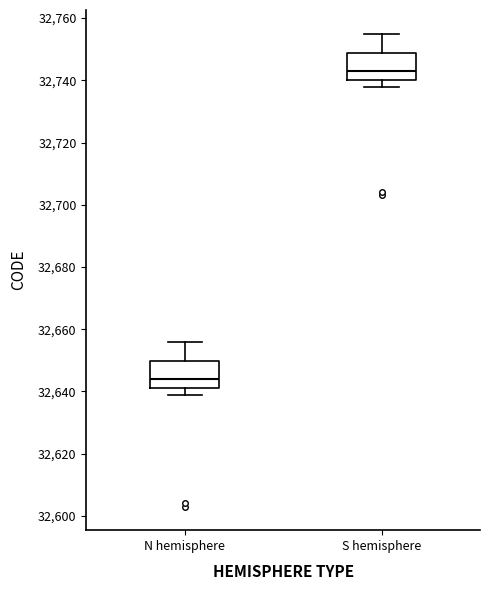

Reading left to right, transcribe this box plot: for each box, give where its median line is, the range the box spans, and where its two whiskers end, as read against the y-axis. The values are not printed on the chart, so give them approximately, as read against the axis.

N hemisphere: median 32644, box 32642 to 32650, whiskers 32640 to 32656
S hemisphere: median 32744, box 32740 to 32748, whiskers 32738 to 32756